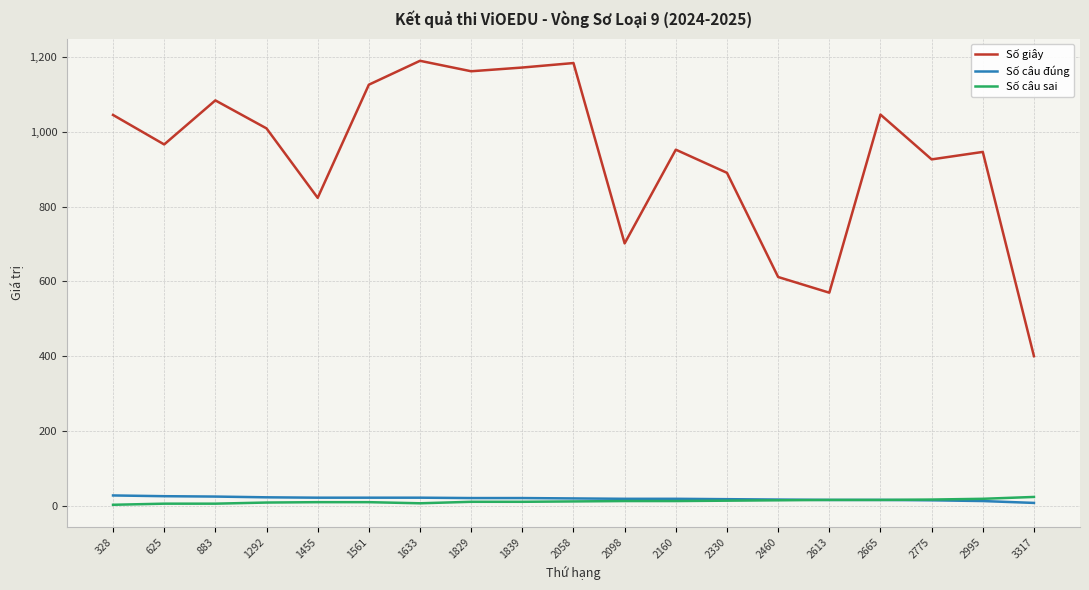

At how many categories does at least one series exceed 522?

18